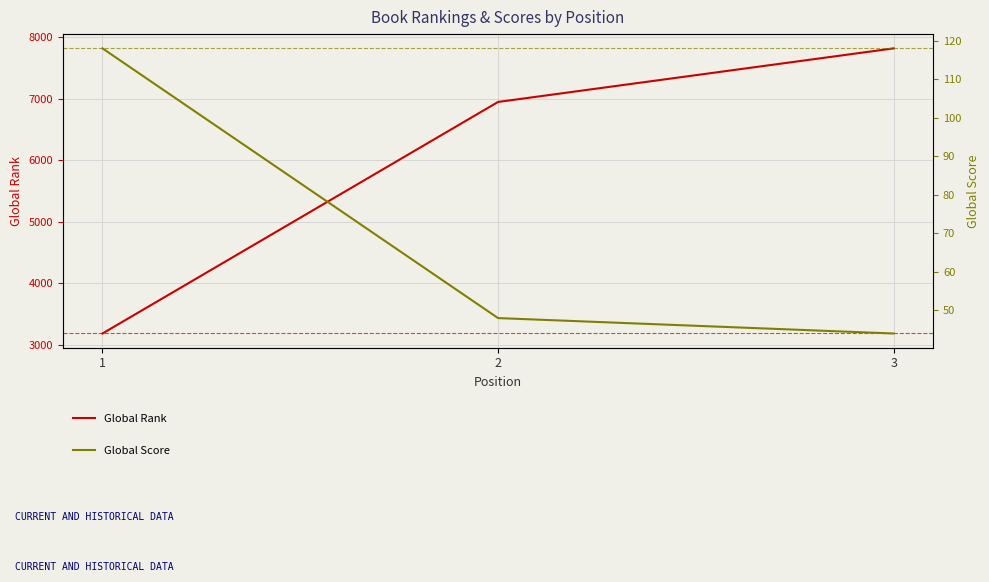

Count the Global Rank values in the range 3186 to 7816.

3